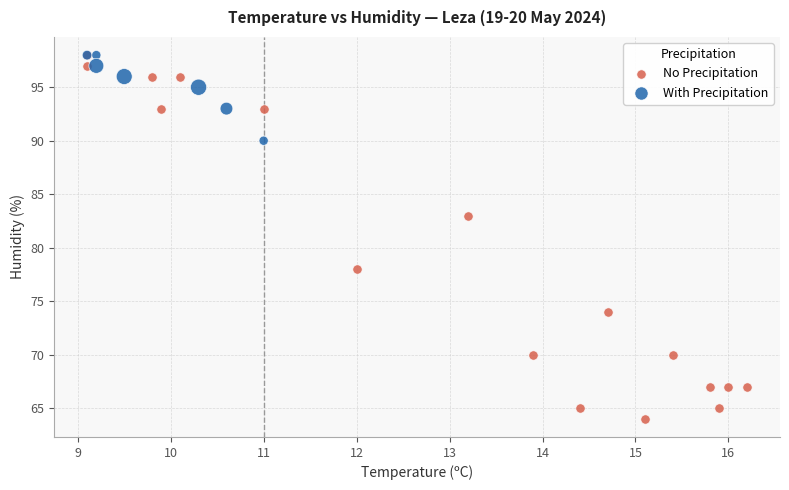

Which series has the largest Y range (max minus min)?

No Precipitation